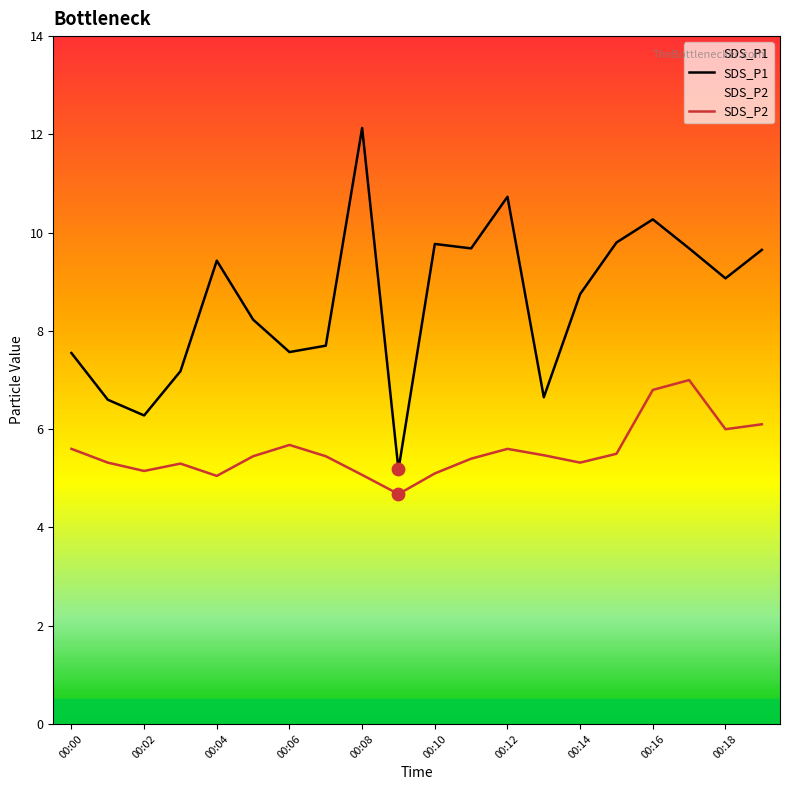

Is the value of SDS_P2 at 00:05 greater than the value of SDS_P1 at 00:11?

No